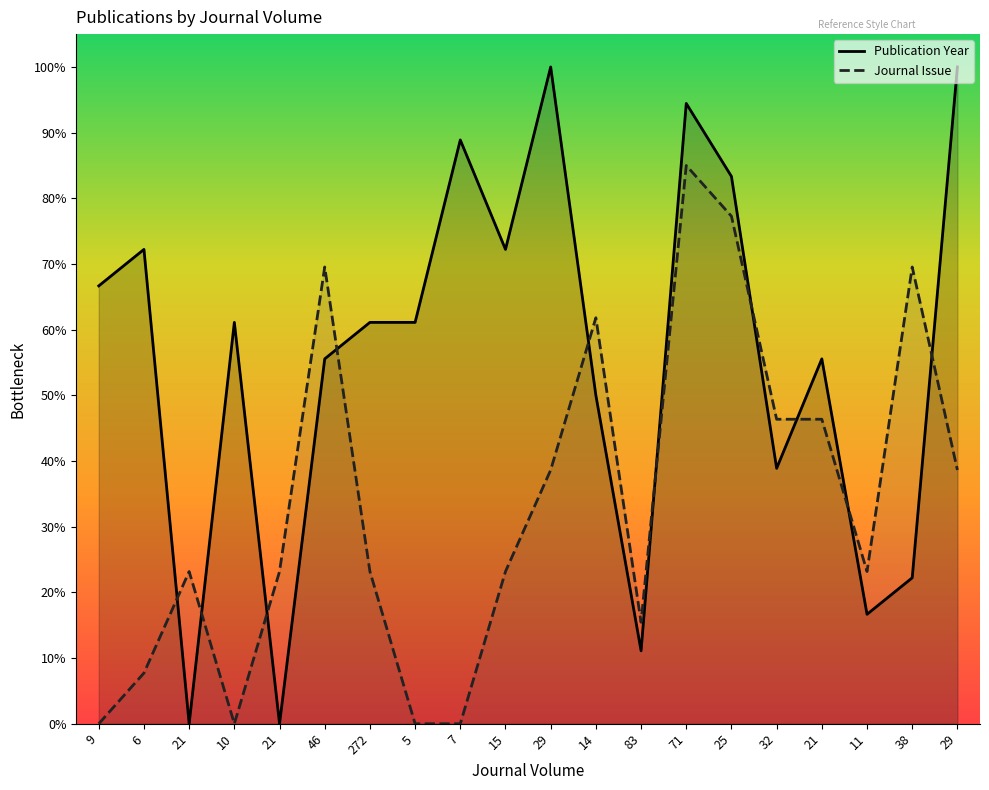

List the labels in order of Publication Year value, smallest first.

21, 21, 83, 11, 38, 32, 14, 46, 21, 10, 272, 5, 9, 6, 15, 25, 7, 71, 29, 29